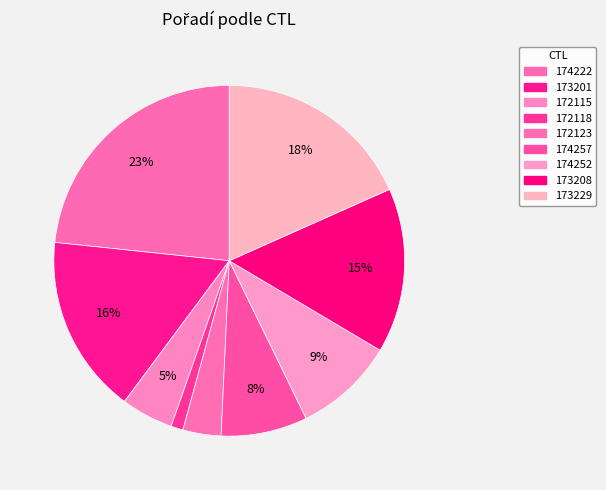

What is the largest slice in the pie chart?

174222